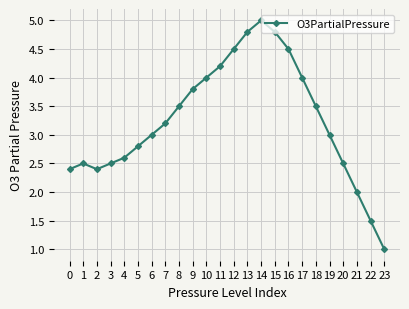

What is the difference between the values at 20 and 11?

1.7